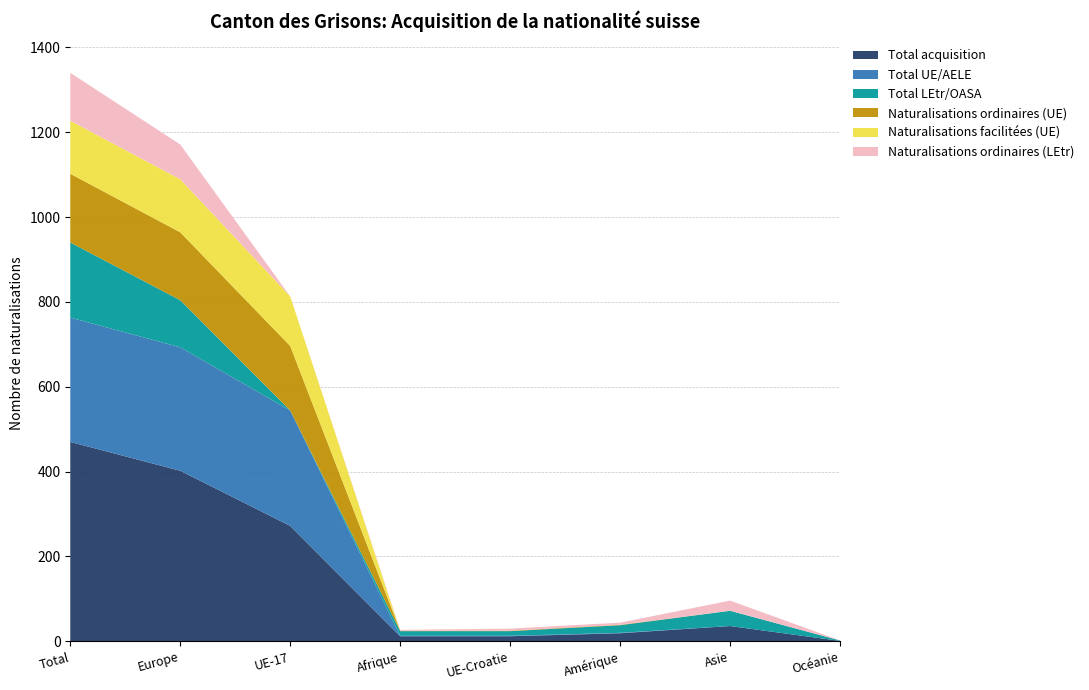

Reading right to left, list all the values displayed in this chart.

Total acquisition: Océanie=1	Asie=36	Amérique=19	UE-Croatie=12	Afrique=12	UE-17=272	Europe=402	Total=470
Total UE/AELE: Océanie=0	Asie=0	Amérique=1	UE-Croatie=1	Afrique=1	UE-17=272	Europe=291	Total=293
Total LEtr/OASA: Océanie=1	Asie=36	Amérique=18	UE-Croatie=11	Afrique=11	UE-17=0	Europe=111	Total=177
Naturalisations ordinaires (UE): Océanie=0	Asie=0	Amérique=1	UE-Croatie=1	Afrique=1	UE-17=152	Europe=160	Total=162
Naturalisations facilitées (UE): Océanie=0	Asie=0	Amérique=0	UE-Croatie=0	Afrique=0	UE-17=117	Europe=125	Total=125
Naturalisations ordinaires (LEtr): Océanie=0	Asie=24	Amérique=5	UE-Croatie=5	Afrique=2	UE-17=0	Europe=82	Total=113